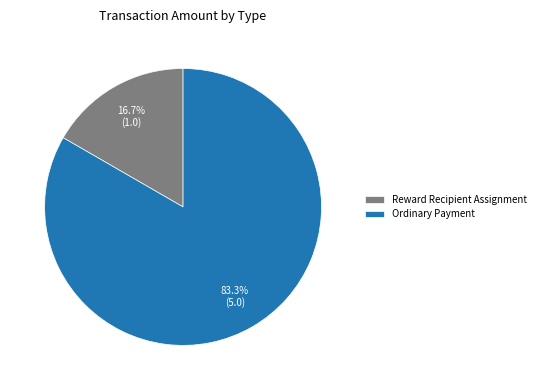

True or false: Ordinary Payment accounts for 83% of the total.

True